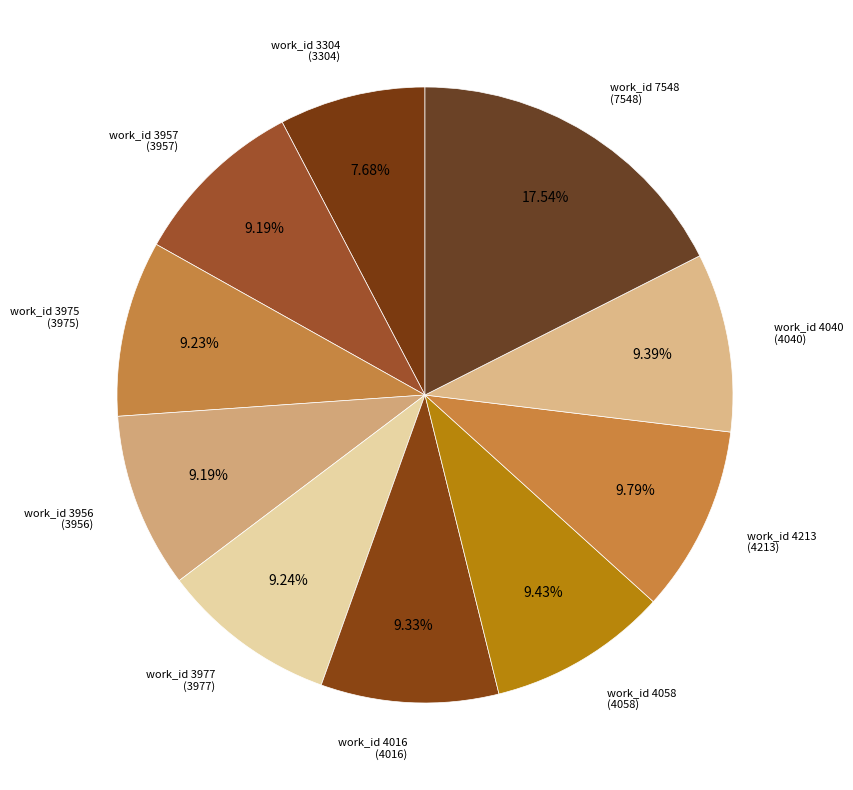

What is the ratio of the value at work_id 4213 to the value at work_id 4058?

1.0